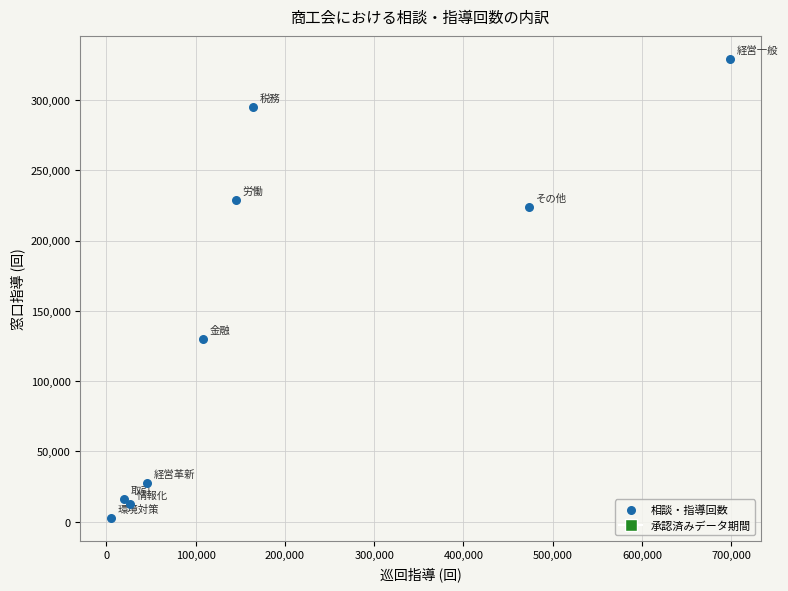

What Y value in the scatter plot is closest to 165948?

129887